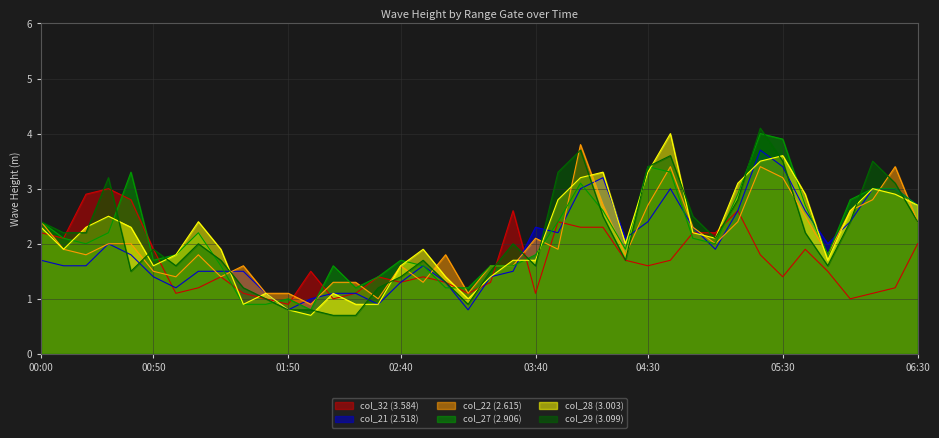

What is the total value across all series at 01:10?

11.1